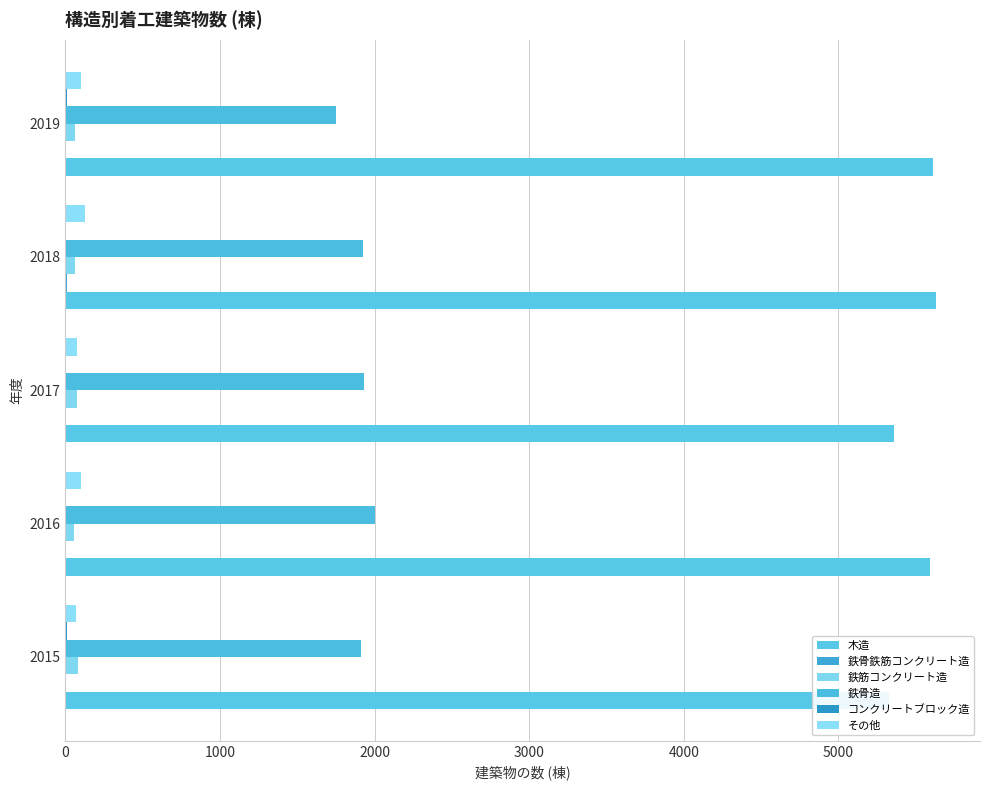

True or false: その他 has a value of 39 at 2016.

False